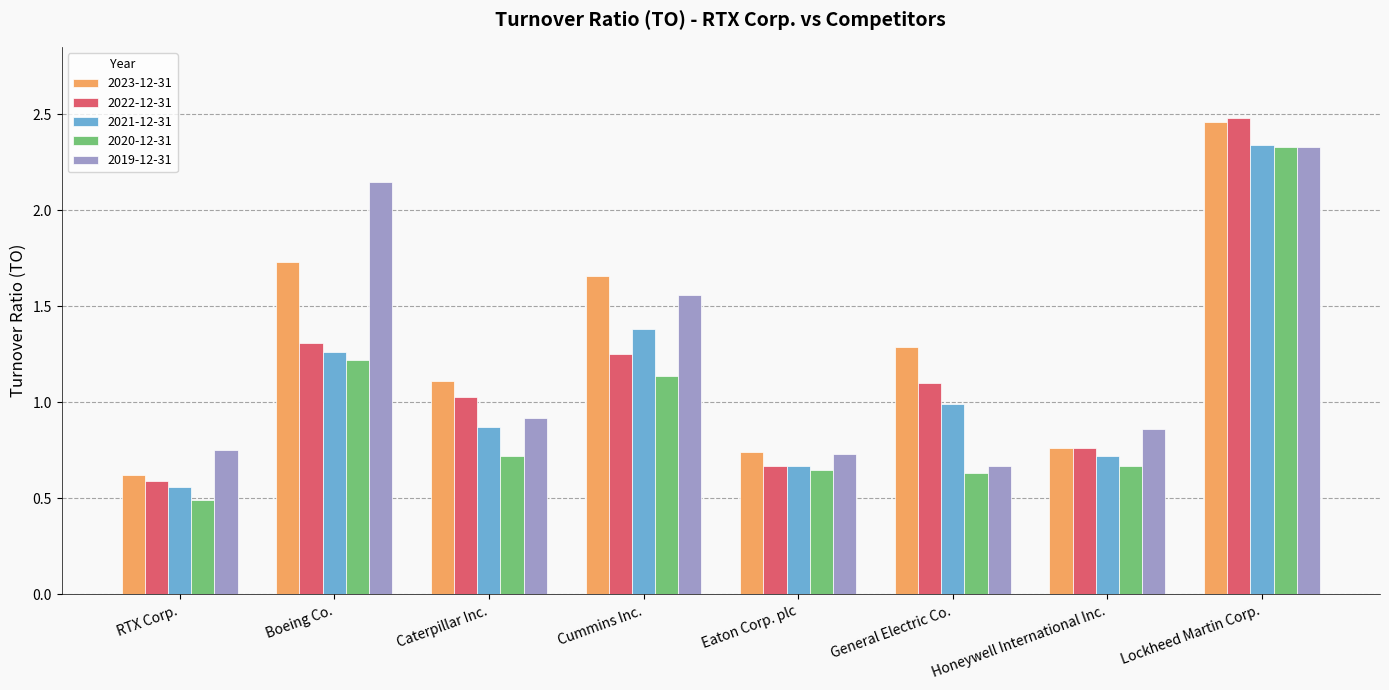

At how many categories does at least one series exceed 0?

8